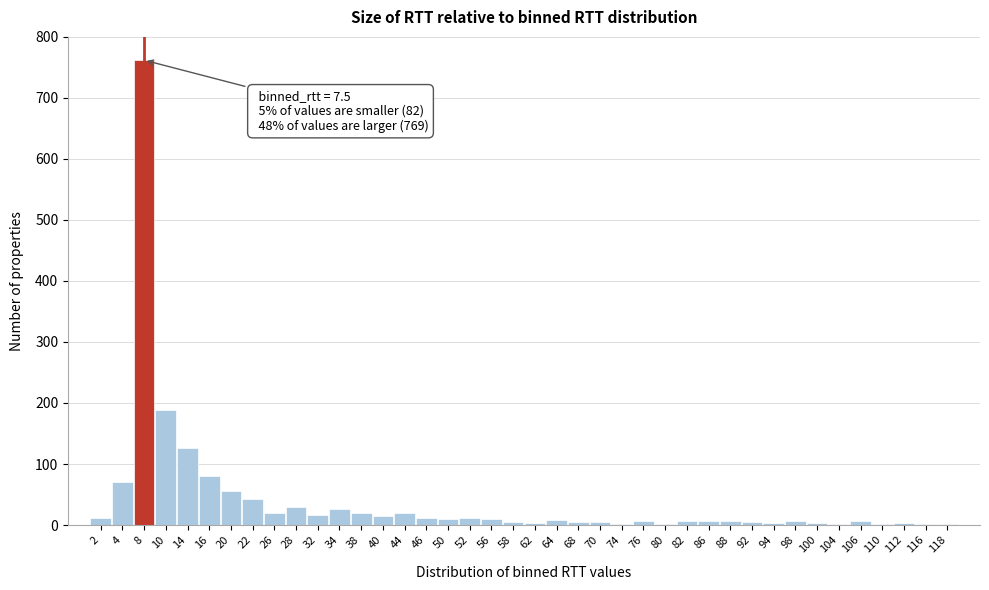

The value at 16 is 80. True or false?

True